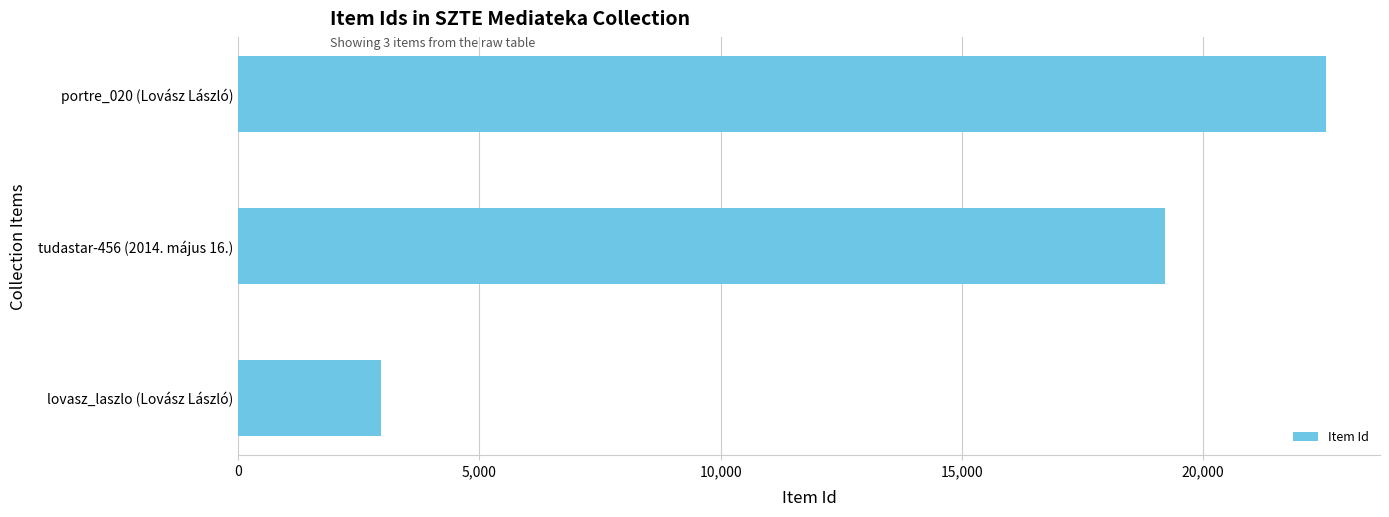

Reading bottom to top, transcribe all the data shown in this chart.

2957	19215	22540